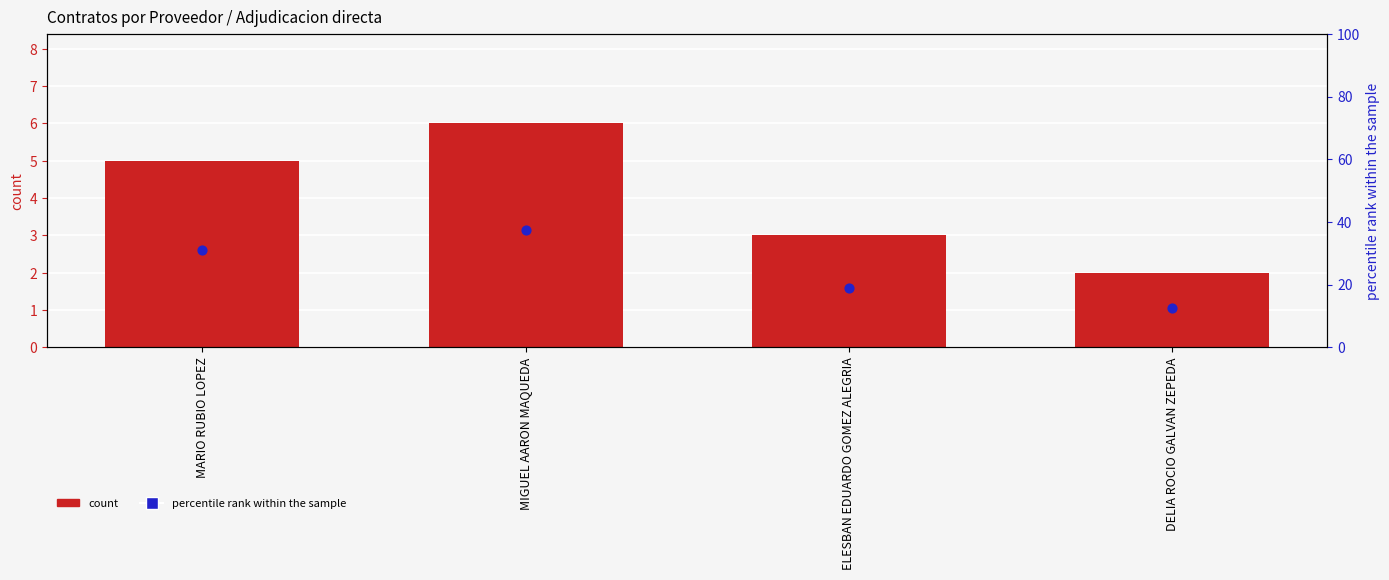

What is the total value across all series at MIGUEL AARON MAQUEDA?

43.5